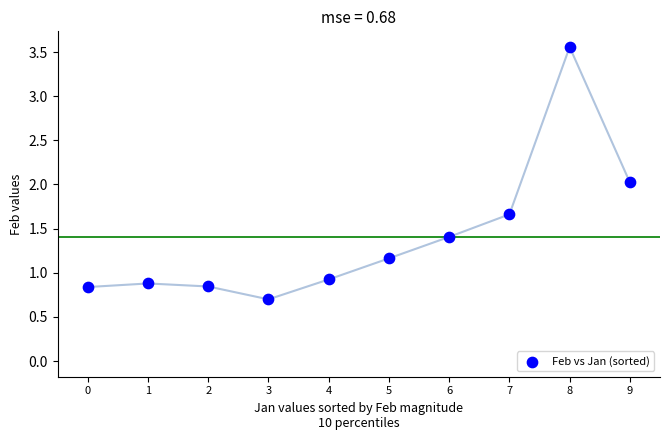

What is the range of Y values (max minus min)?

2.9